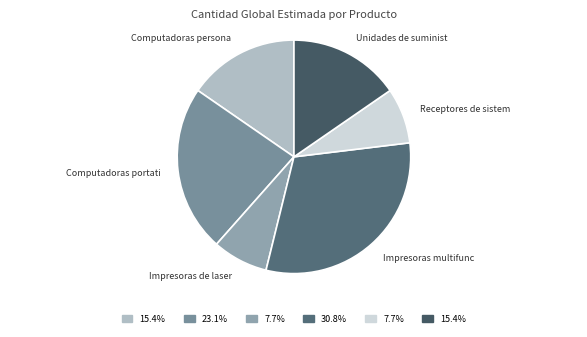

Count the number of slices in the pie.

6